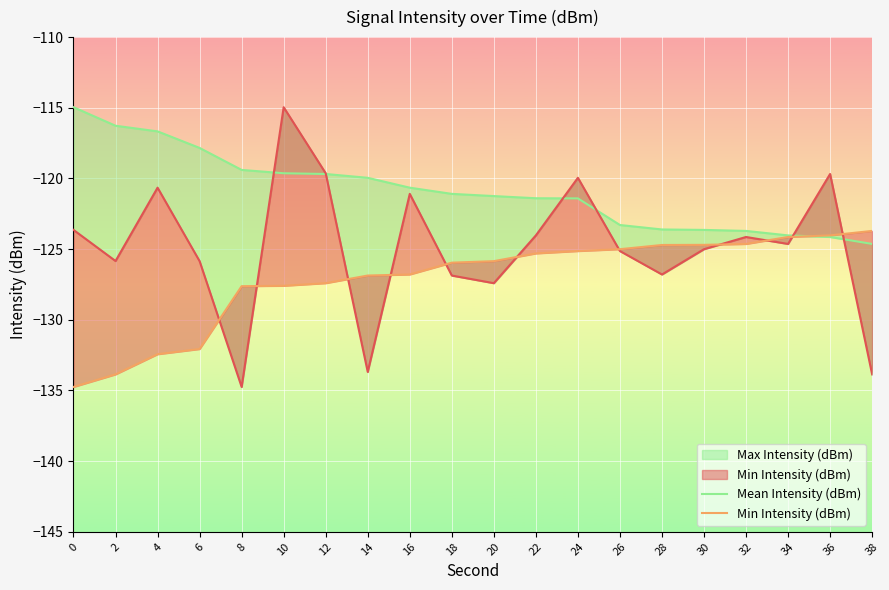

Between 6 and 26, which series saw the biggest shift?

Min Intensity (dBm)